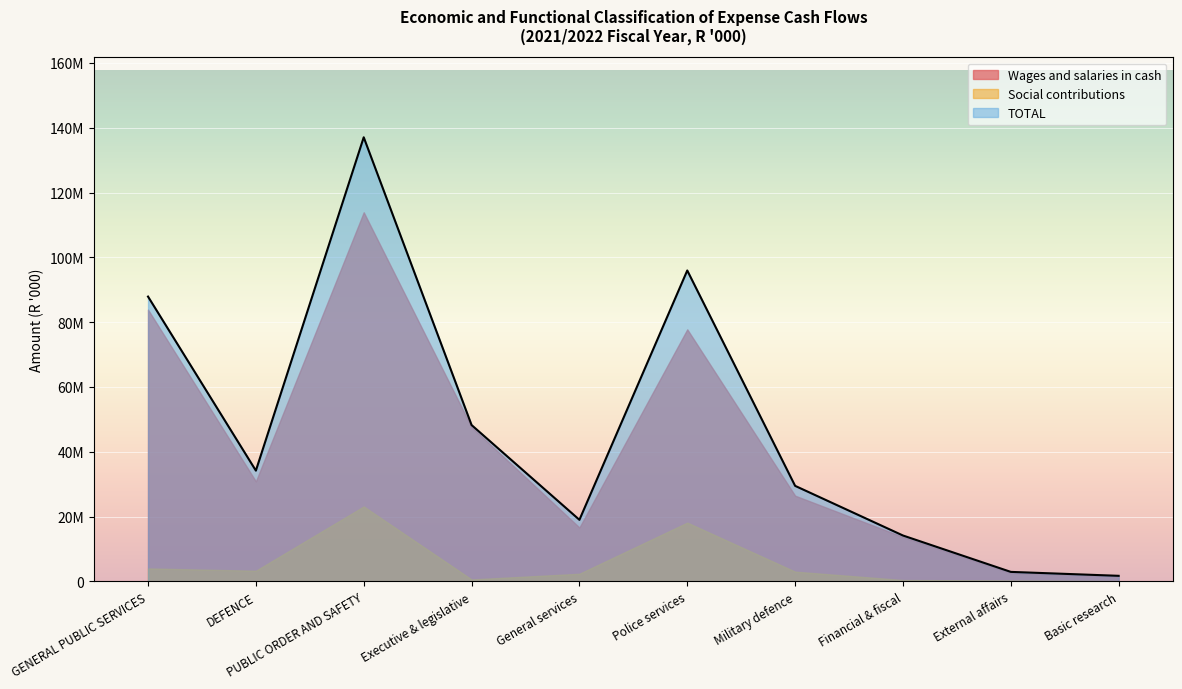

What is the difference between the highest and lowest values at Police services?

77789154